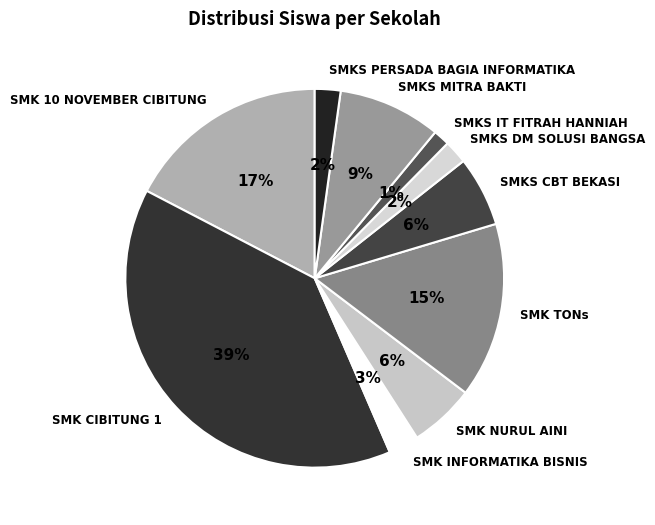

To the nearest percent, what is the difference between the largest and smallest slice percentages?

38%